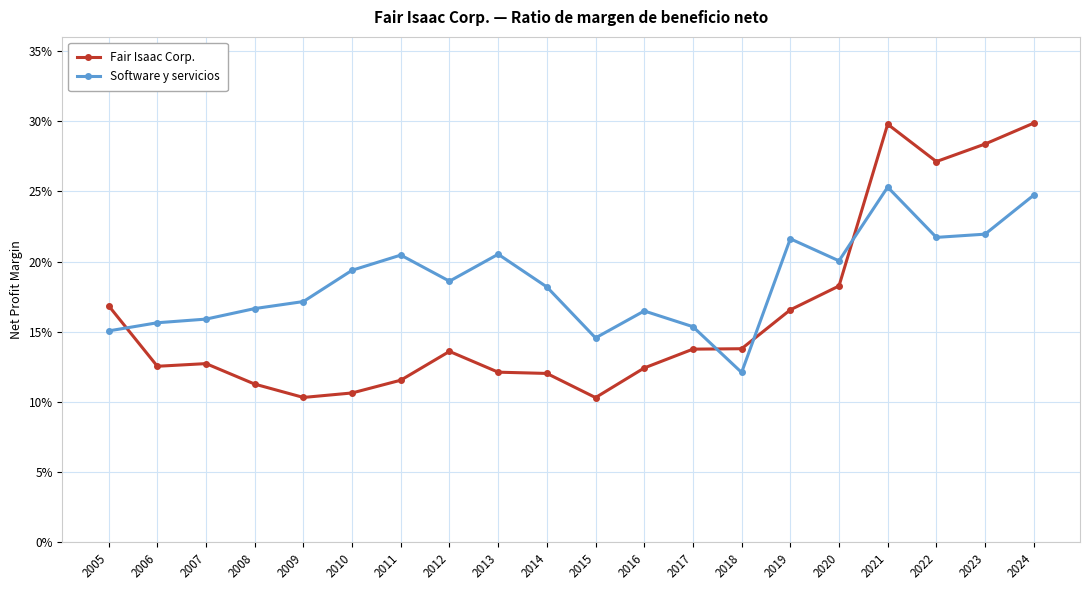

How many interior local peaks does the Fair Isaac Corp. series have?

3